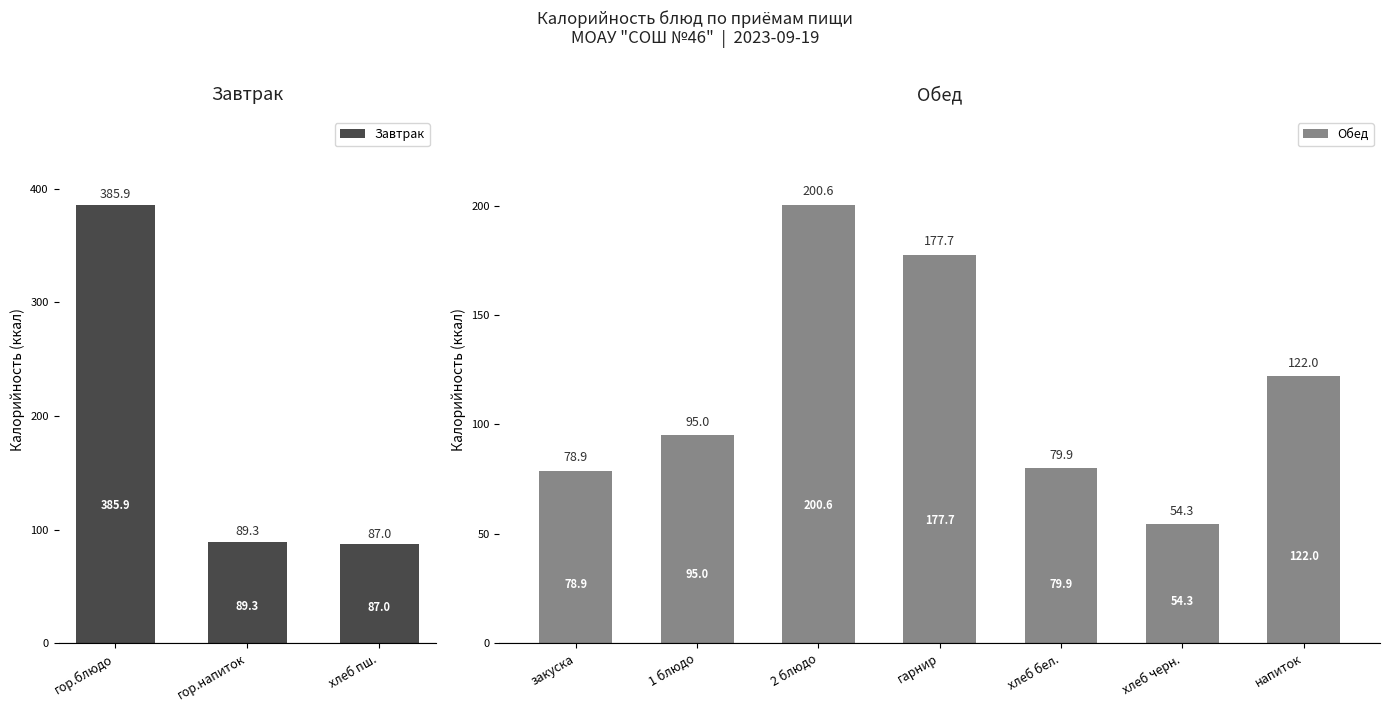

What is the average value?

187.4